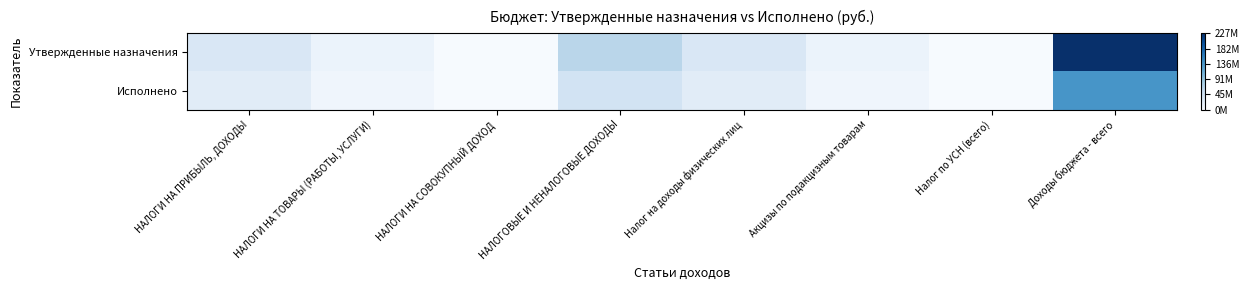

Which series has the largest range (max minus min)?

Утвержденные назначения